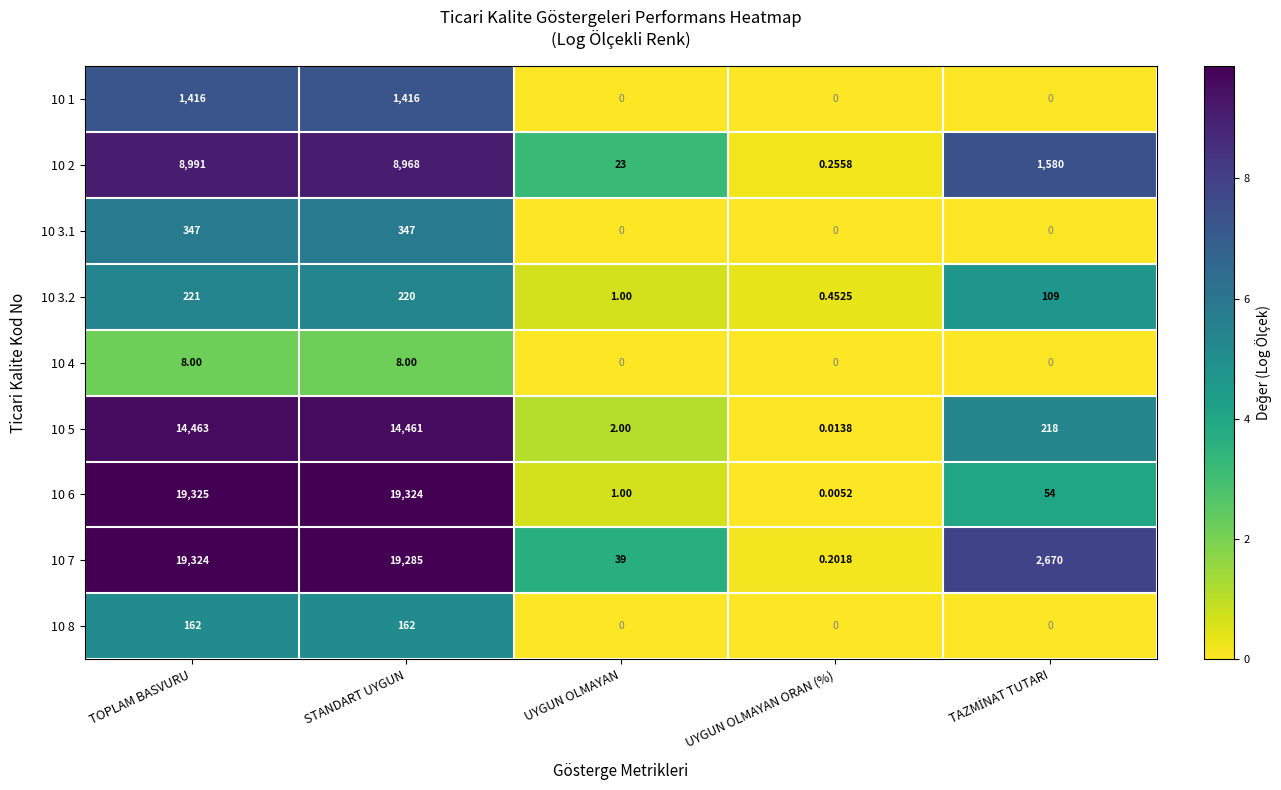

Which category has the highest value in the 10 7 series?

TOPLAM BASVURU